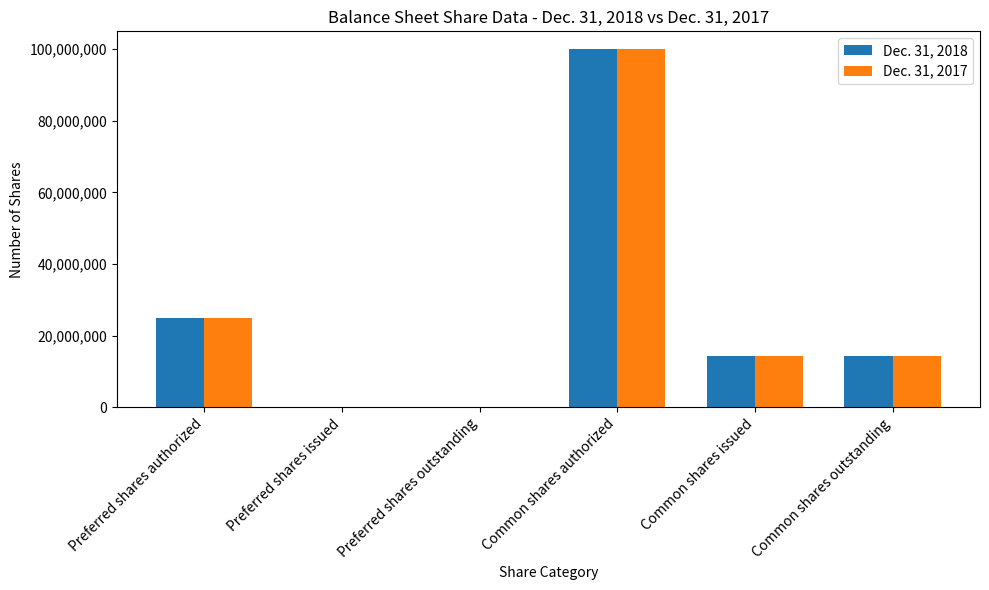

What is the greatest value displayed?

100000000